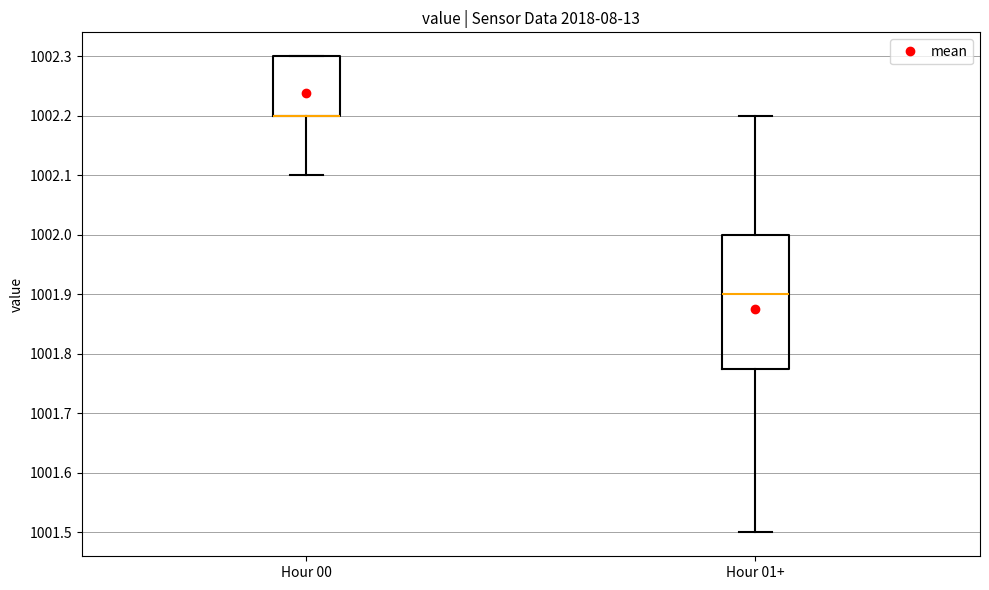

Reading left to right, read every box against the y-axis: the position of its median line, the range the box covers, and the ends of its whiskers. The values are not printed on the chart, so give them approximately, as read against the axis.

Hour 00: median 1002.20 (drawn on the box's lower edge), box 1002.20 to 1002.30, whiskers 1002.10 to 1002.30
Hour 01+: median 1001.90, box 1001.78 to 1002.00, whiskers 1001.50 to 1002.20